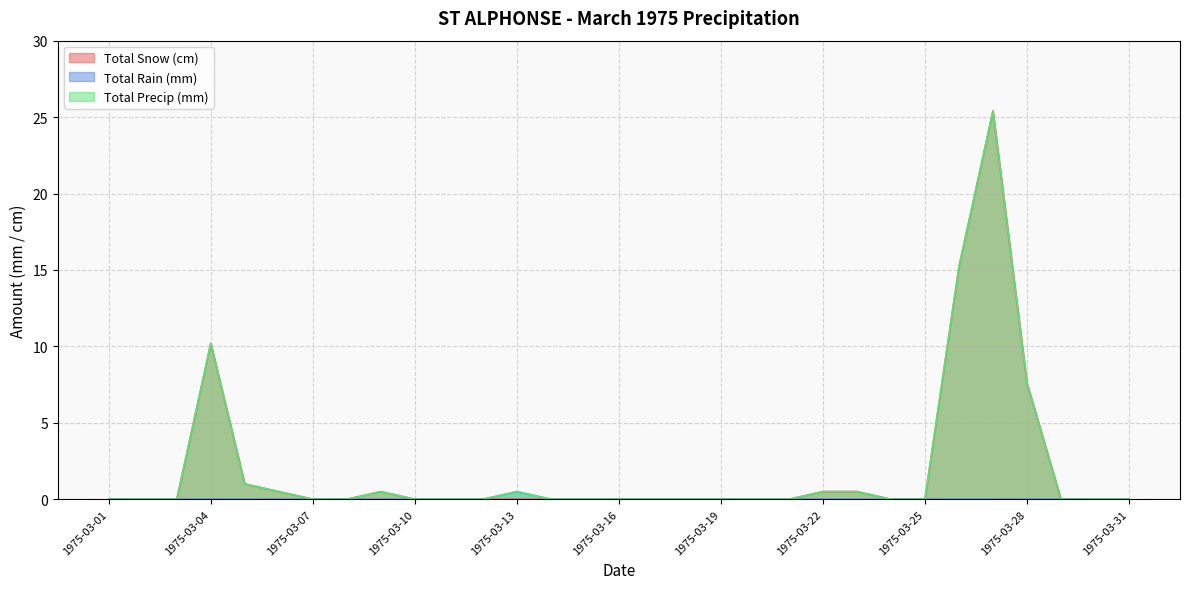

Reading left to right, list all the values displayed in this chart.

Total Snow (cm): 0.0	0.0	0.0	10.2	1.0	0.5	0.0	0.0	0.5	0.0	0.0	0.0	0.0	0.0	0.0	0.0	0.0	0.0	0.0	0.0	0.0	0.5	0.5	0.0	0.0	15.2	25.4	7.6	0.0	0.0	0.0
Total Rain (mm): 0.0	0.0	0.0	0.0	0.0	0.0	0.0	0.0	0.0	0.0	0.0	0.0	0.5	0.0	0.0	0.0	0.0	0.0	0.0	0.0	0.0	0.0	0.0	0.0	0.0	0.0	0.0	0.0	0.0	0.0	0.0
Total Precip (mm): 0.0	0.0	0.0	10.2	1.0	0.5	0.0	0.0	0.5	0.0	0.0	0.0	0.5	0.0	0.0	0.0	0.0	0.0	0.0	0.0	0.0	0.5	0.5	0.0	0.0	15.2	25.4	7.6	0.0	0.0	0.0